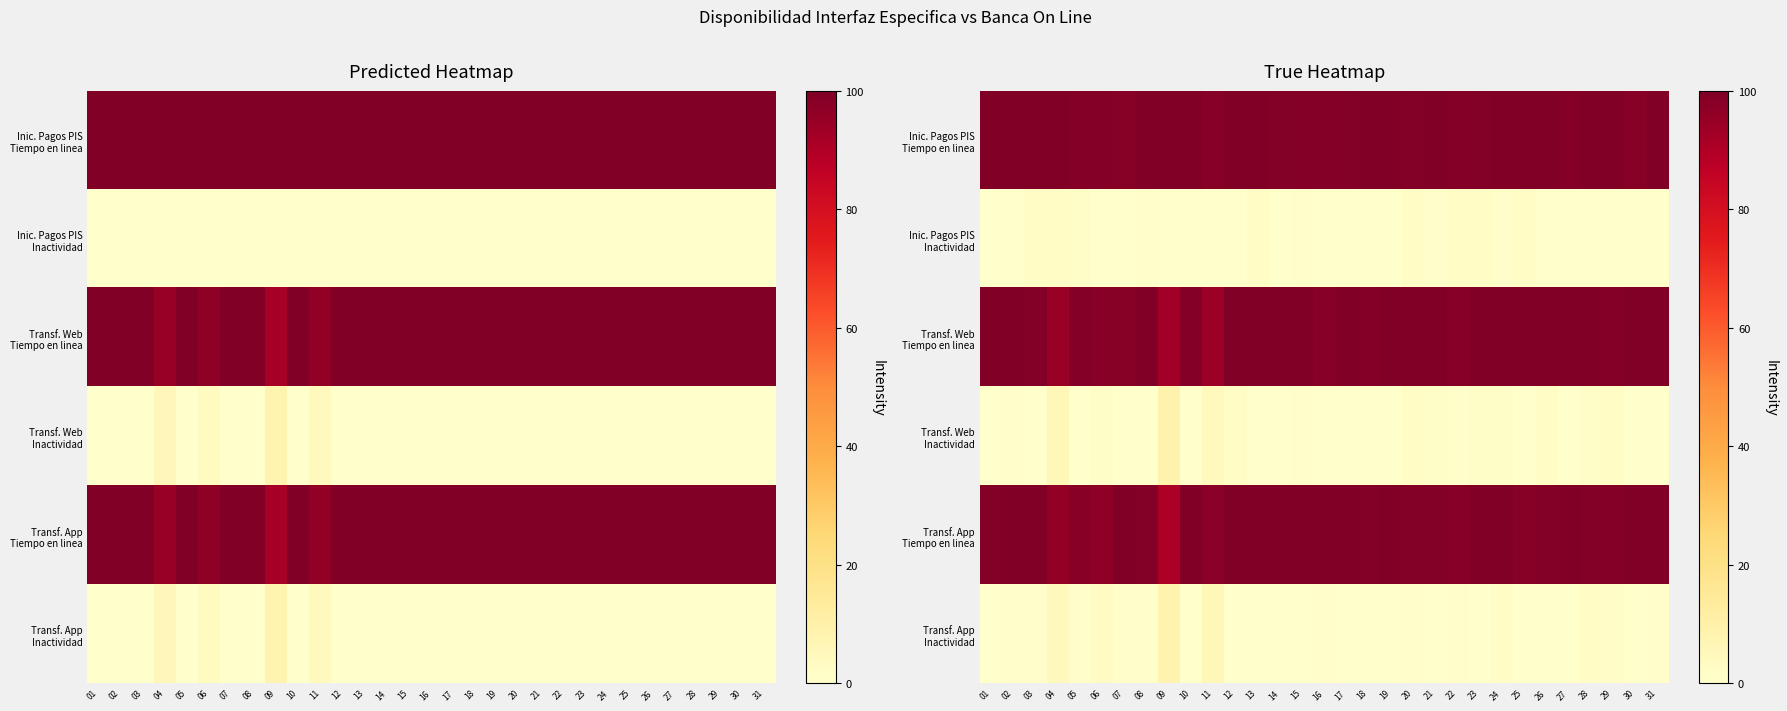

Which has a higher value, 24 or 18?

18